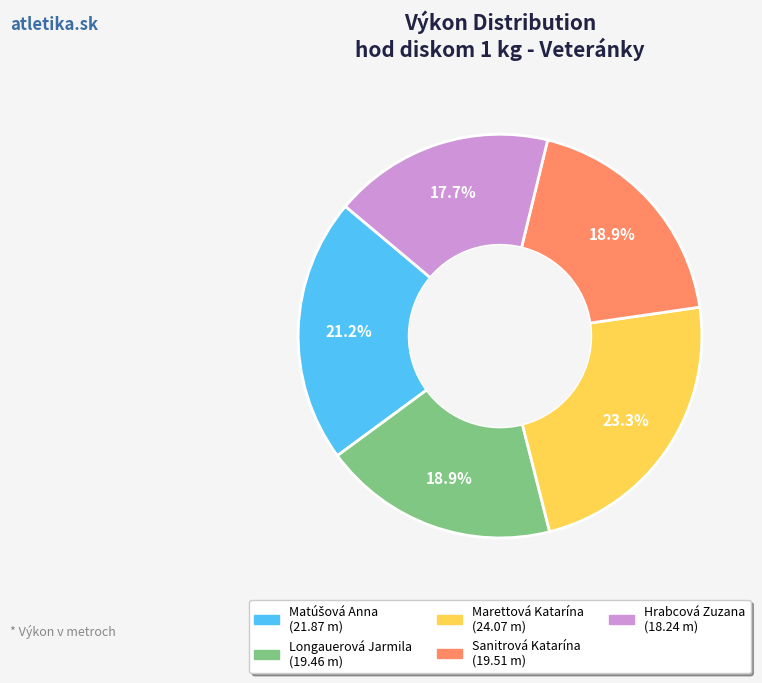

What portion of the pie excludes Longauerová Jarmila?

81.1%